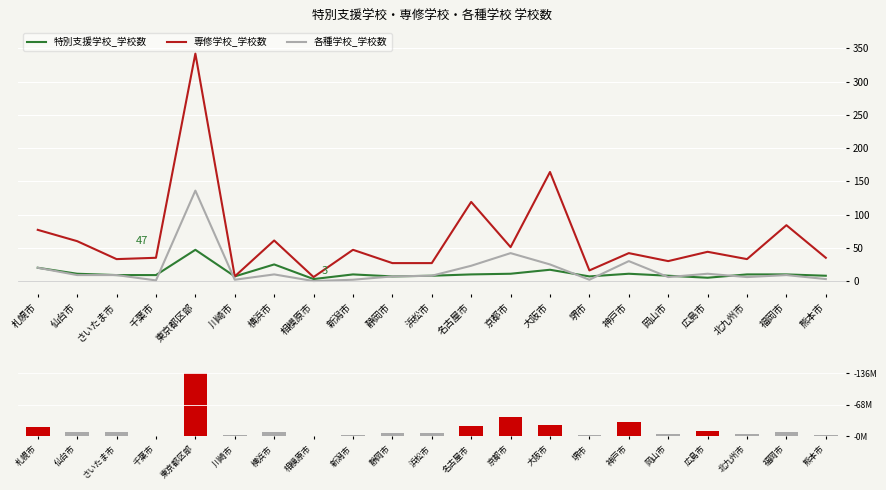

How many groups of bars are there?

21